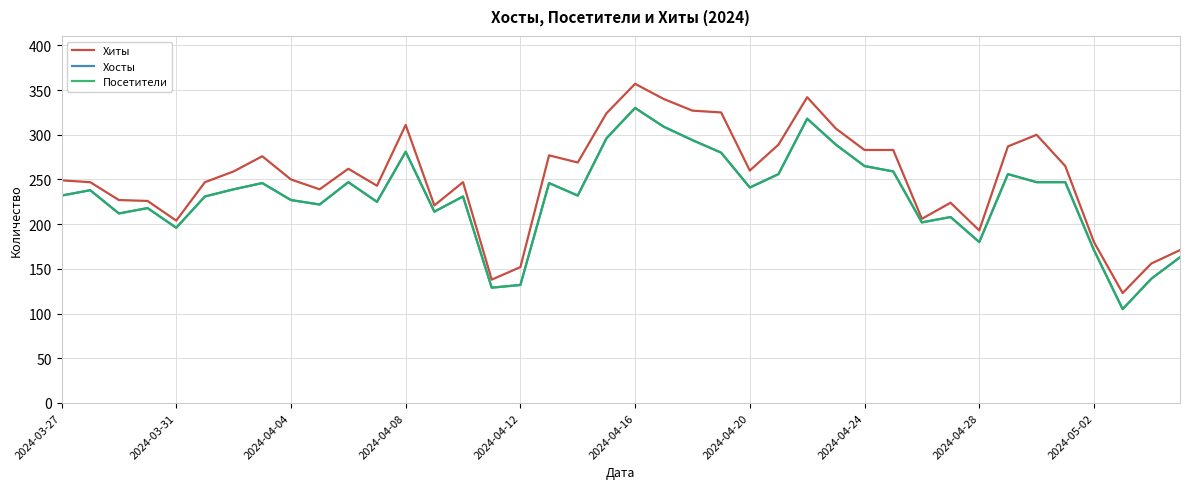

Does the chart have visible grid lines?

Yes